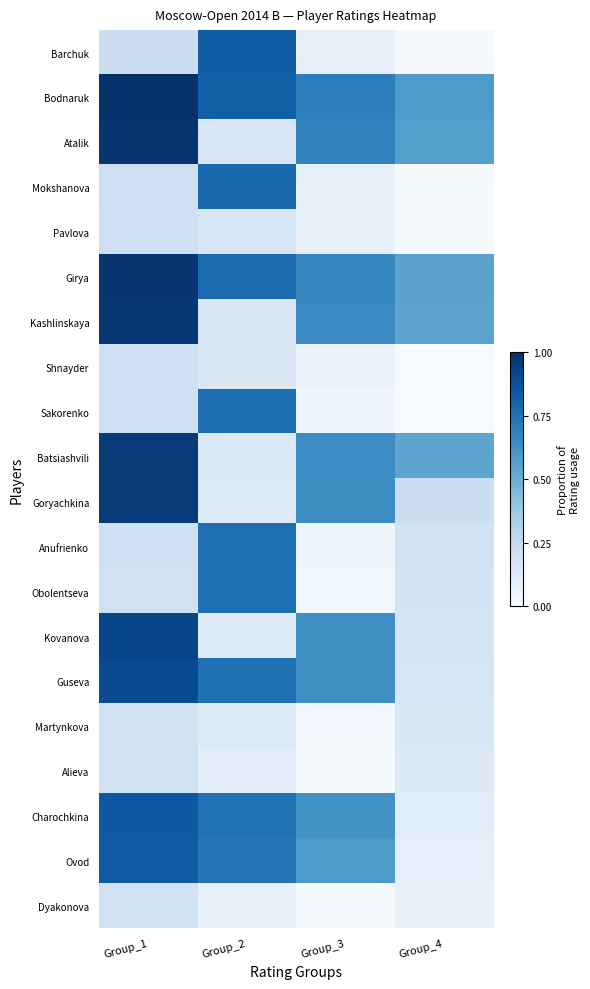

At how many categories does at least one series exceed 0?

4